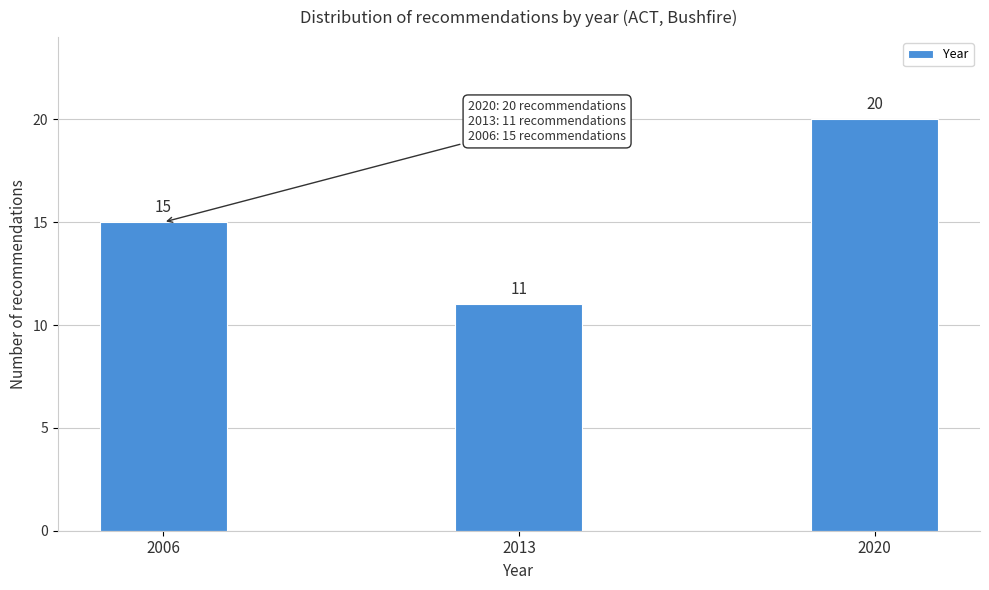

Reading right to left, list all the values displayed in this chart.

2020=20	2013=11	2006=15